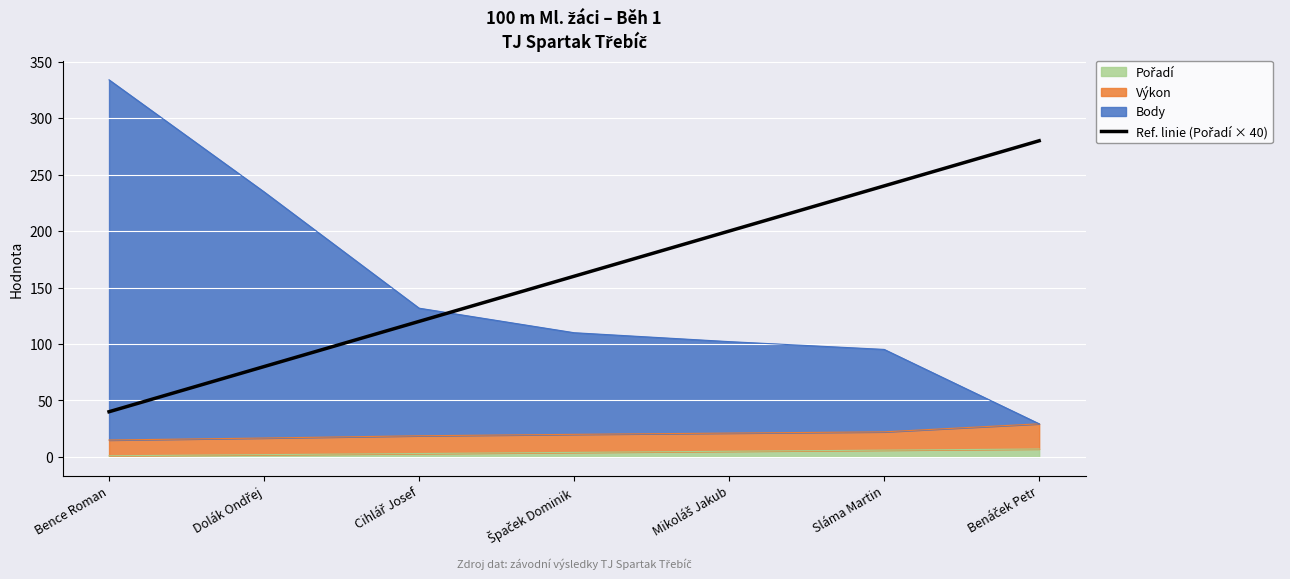

Which has a higher value, Bence Roman or Špaček Dominik?

Špaček Dominik